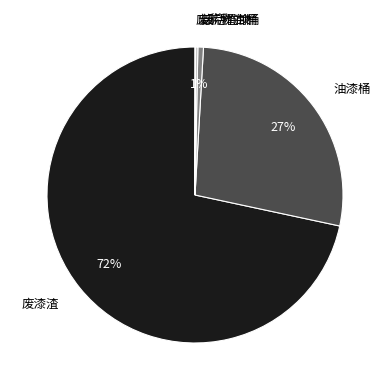

True or false: 废漆渣 accounts for 66% of the total.

False